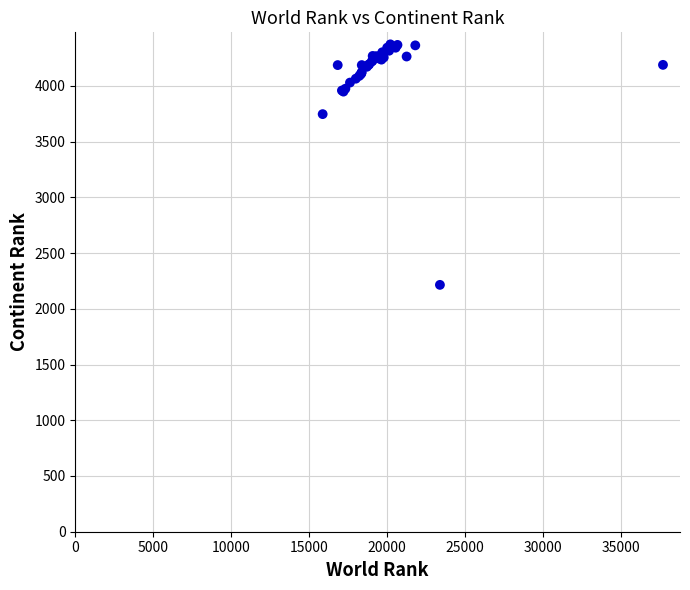

What Y value in the scatter plot is closest to 3294?

3747